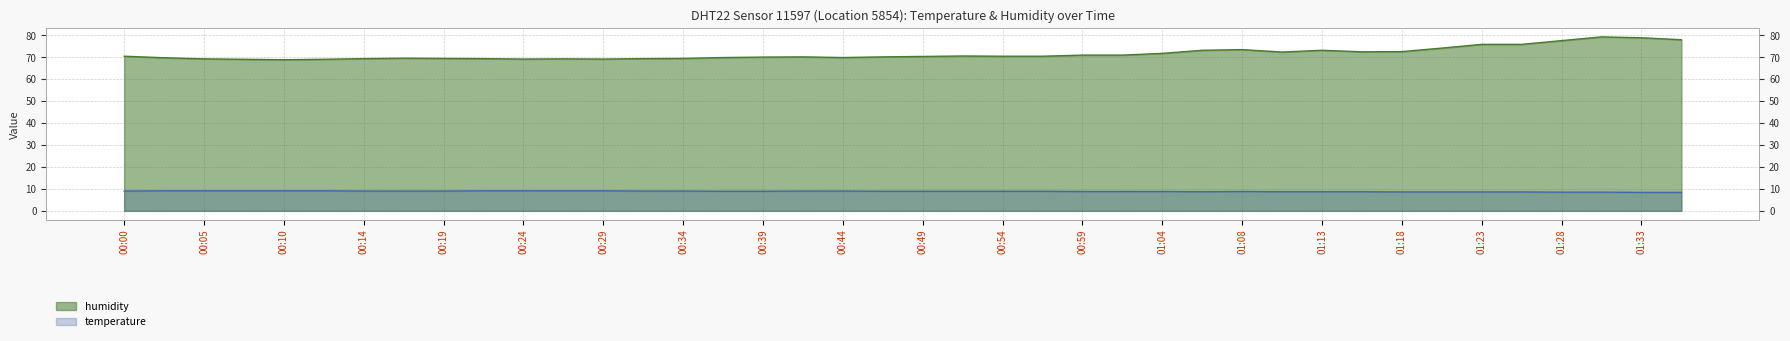

What is the sum of all humidity values?

2860.5